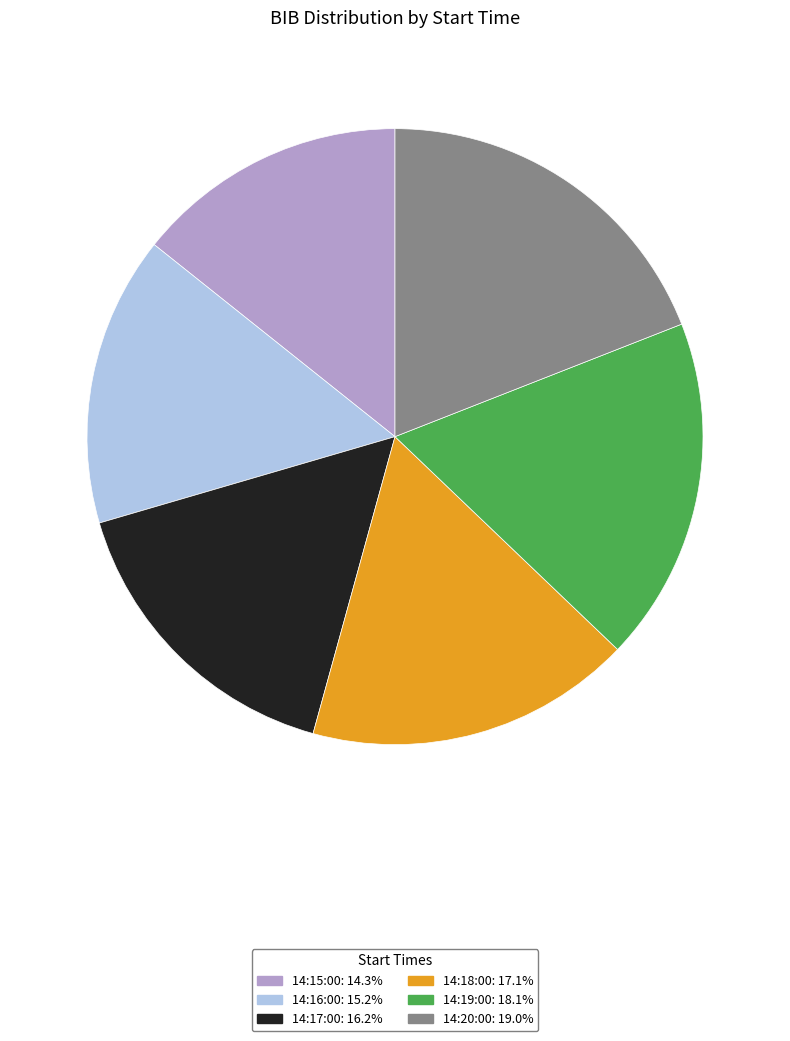

Which category has the biggest portion of the pie?

14:20:00